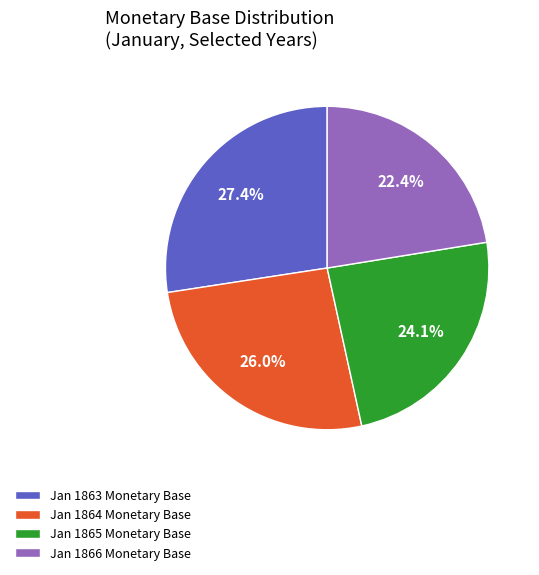

What is the ratio of the value at Jan 1864 Monetary Base to the value at Jan 1865 Monetary Base?

1.1